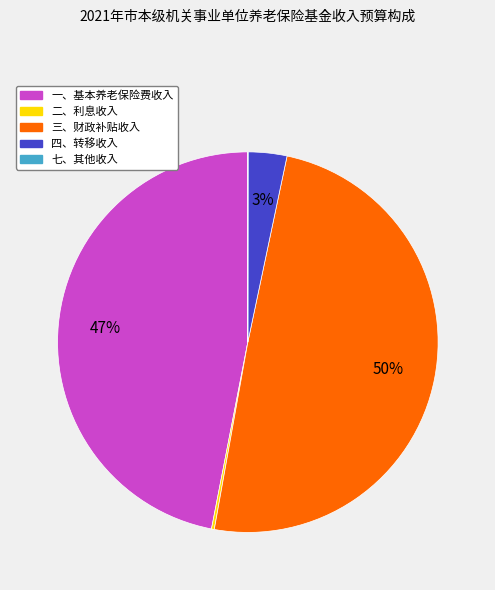

To the nearest percent, what is the combined percentage of 四、转移收入 and 三、财政补贴收入?

53%